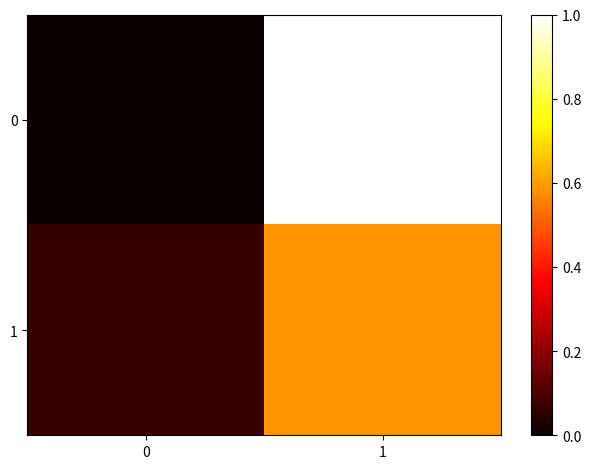

Rank the series by their maximum value, from highest to lowest.

0, 1